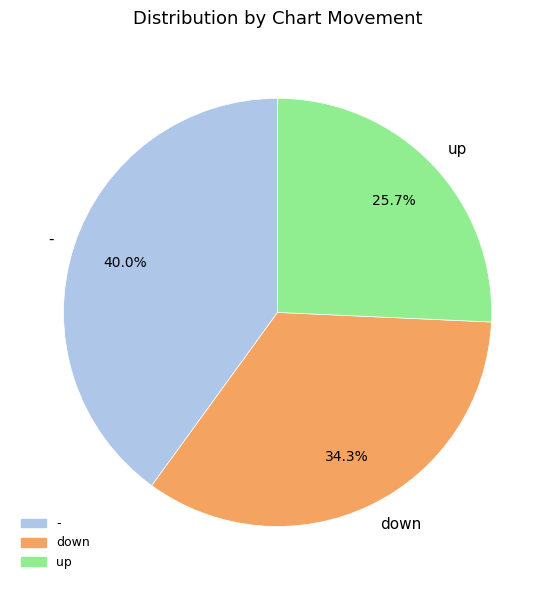

Does - account for over 50% of the chart?

No